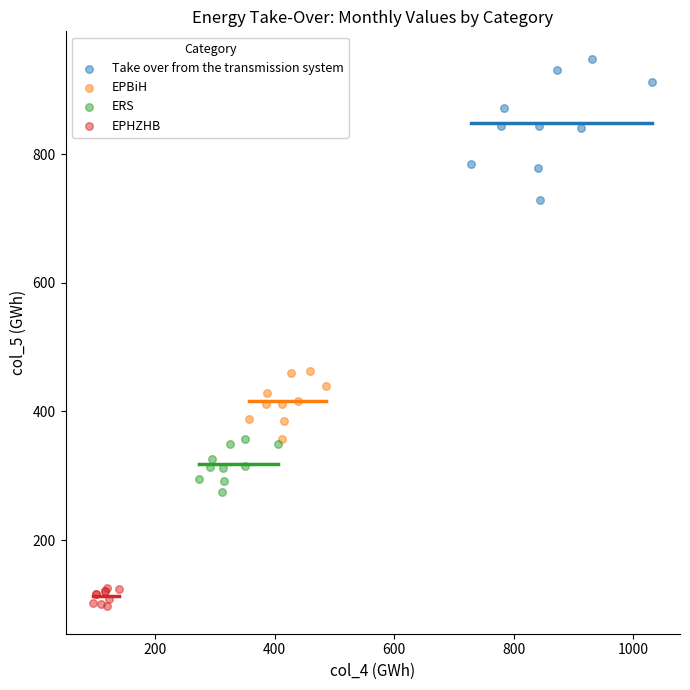

Which series reaches the maximum Y coordinate?

Take over from the transmission system